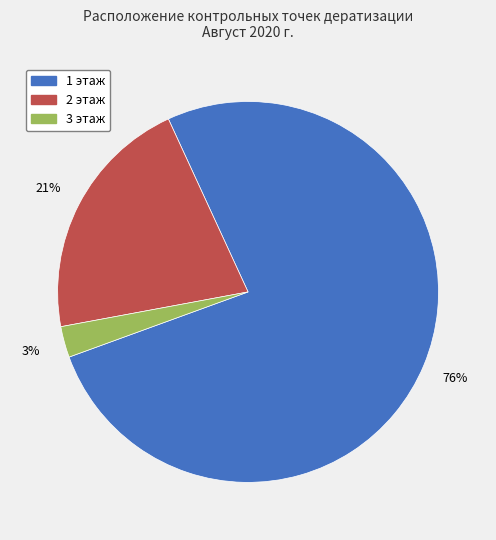

How many slices are in this pie chart?

3